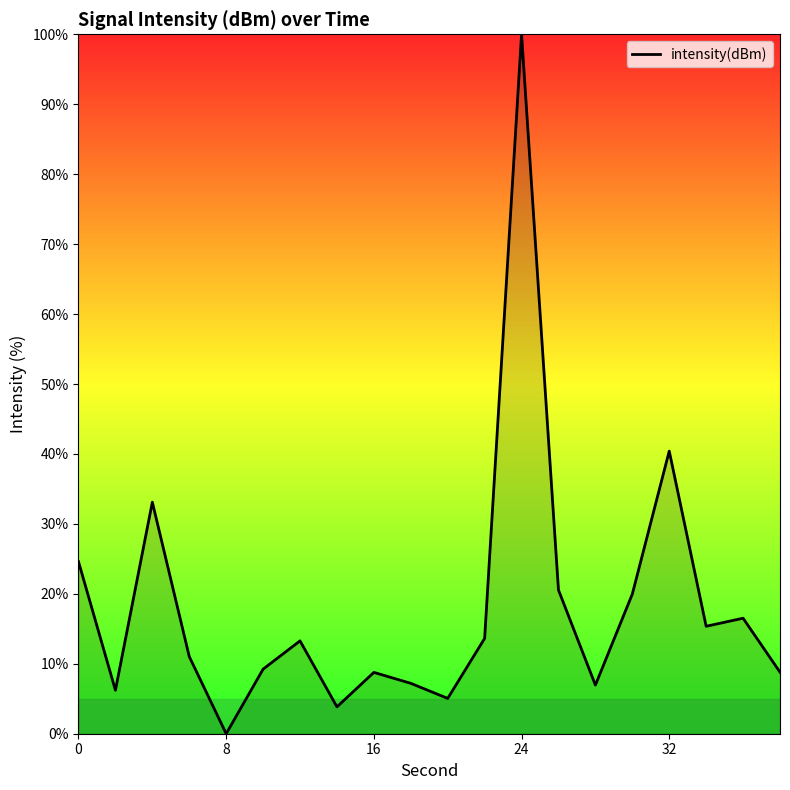

What is the maximum value shown in the chart?

100.0